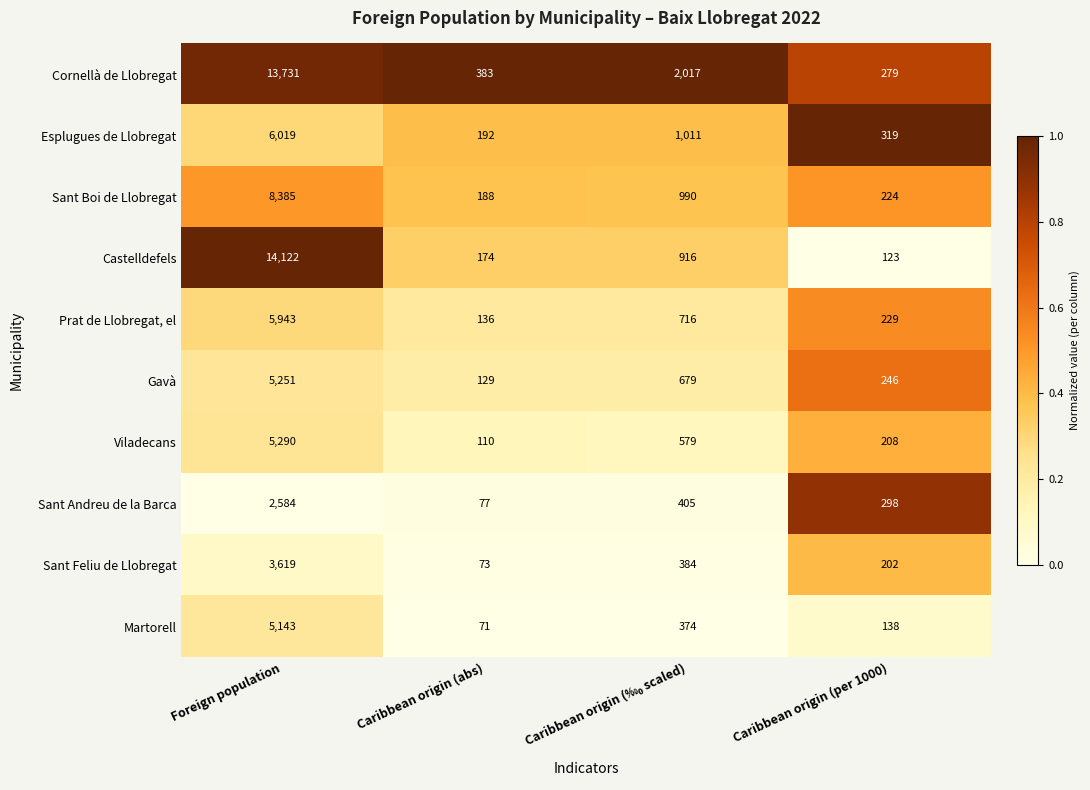

What is the difference between the maximum and minimum values in the Prat de Llobregat, el series?

5807